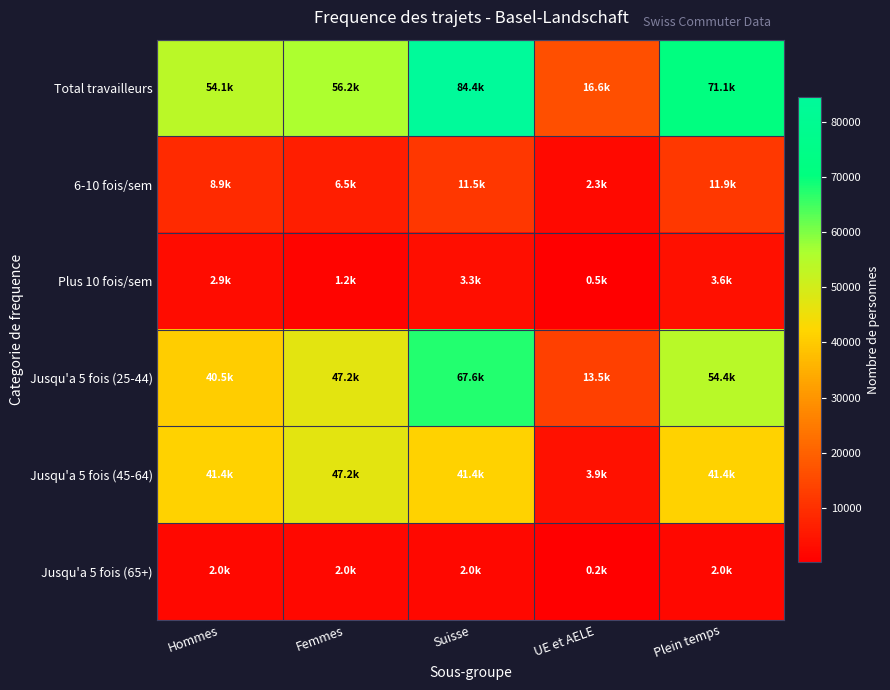

Reading left to right, transcribe all the data shown in this chart.

Total travailleurs: Hommes=54096.8	Femmes=56236.4	Suisse=84367.0	UE et AELE=16591.1	Plein temps=71110.9
6-10 fois/sem: Hommes=8895.1	Femmes=6545.9	Suisse=11486.2	UE et AELE=2257.6	Plein temps=11919.4
Plus 10 fois/sem: Hommes=2945.8	Femmes=1236.6	Suisse=3301.2	UE et AELE=493.0	Plein temps=3557.0
Jusqu'a 5 fois (25-44): Hommes=40548.9	Femmes=47168.2	Suisse=67594.1	UE et AELE=13471.2	Plein temps=54437.3
Jusqu'a 5 fois (45-64): Hommes=41392.2	Femmes=47168.2	Suisse=41392.2	UE et AELE=3874.3	Plein temps=41392.2
Jusqu'a 5 fois (65+): Hommes=2007.5	Femmes=2007.5	Suisse=2007.5	UE et AELE=238.0	Plein temps=2007.5